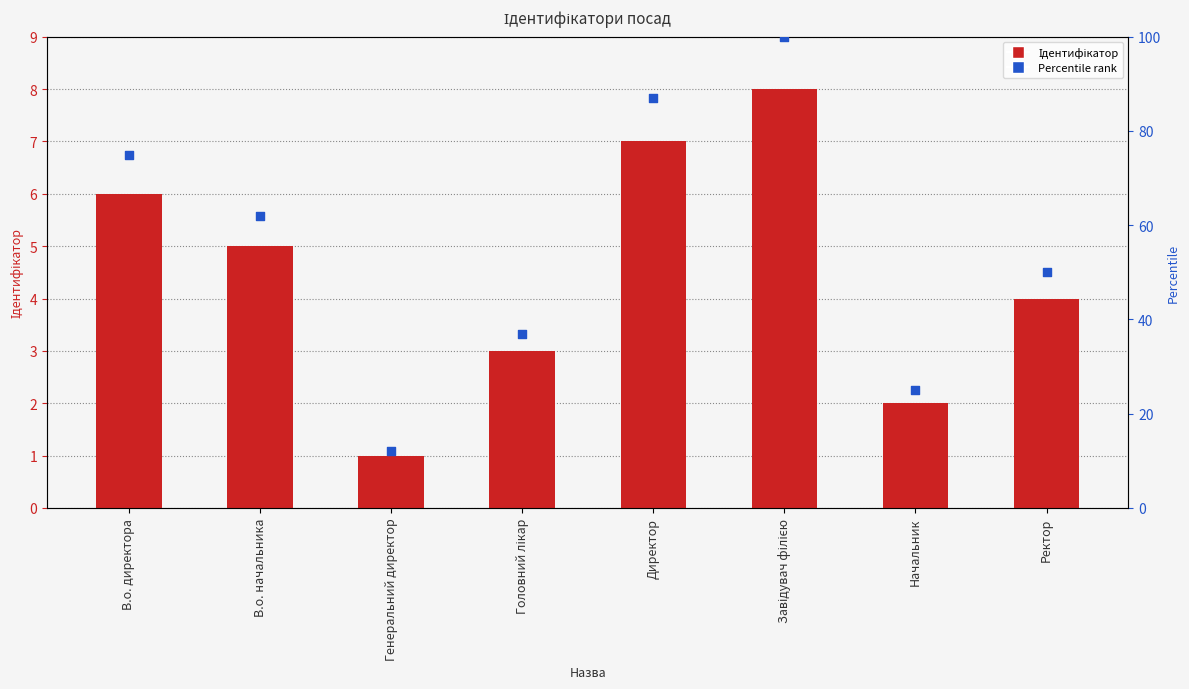

Which series has the widest spread of Y values?

Percentile rank